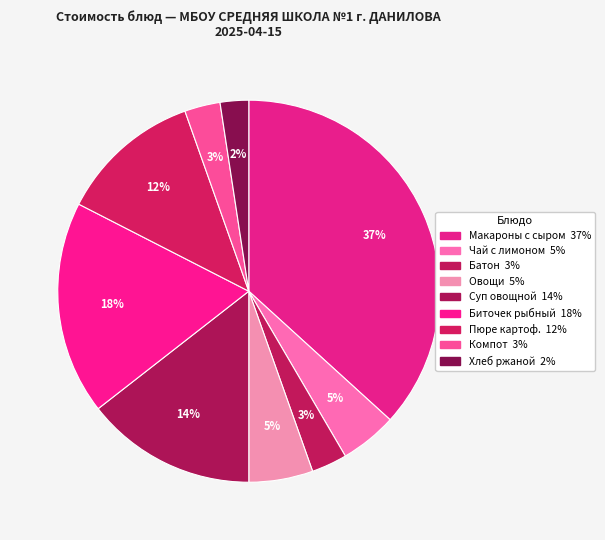

Count the number of slices in the pie.

9